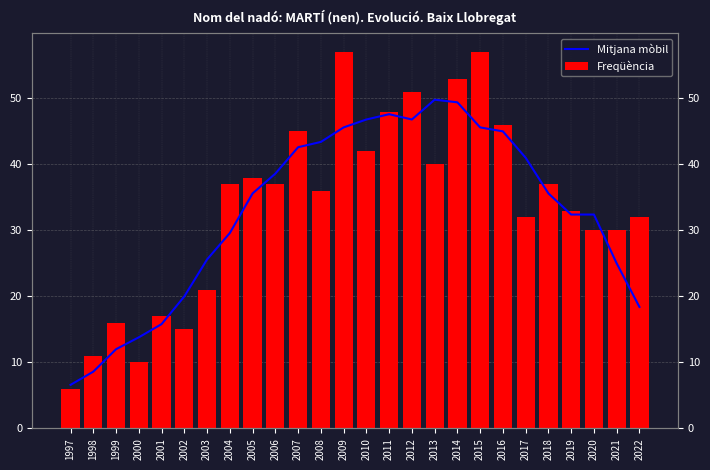

Are the bars grouped side by side (vs. stacked)?

Yes